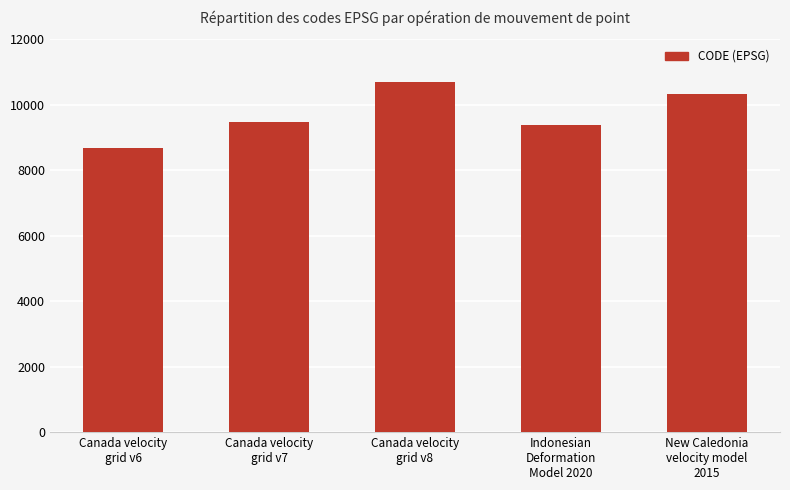

Reading left to right, what are all the values shown in this chart?

8676	9483	10707	9375	10323